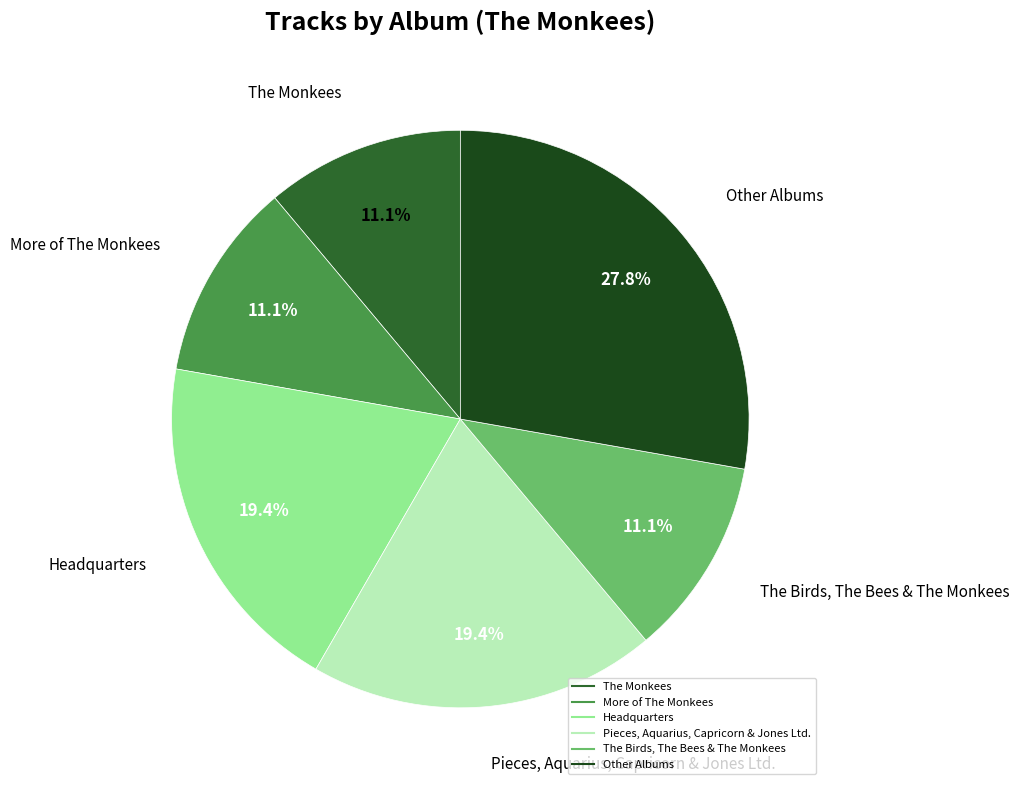

Does any single category account for the majority?

No